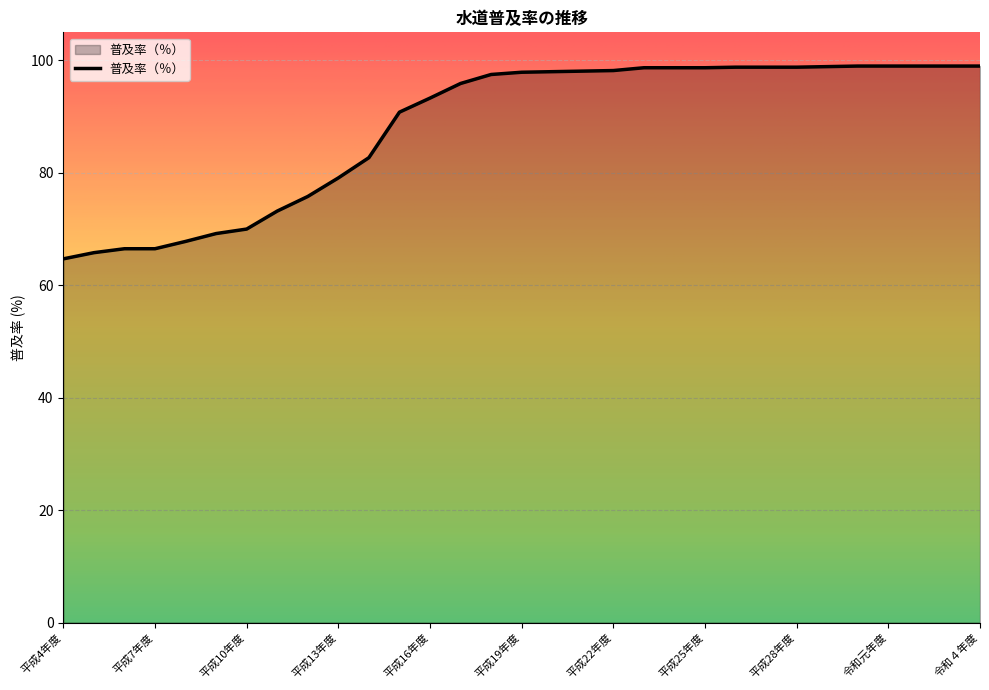

What is the smallest value displayed?

64.7